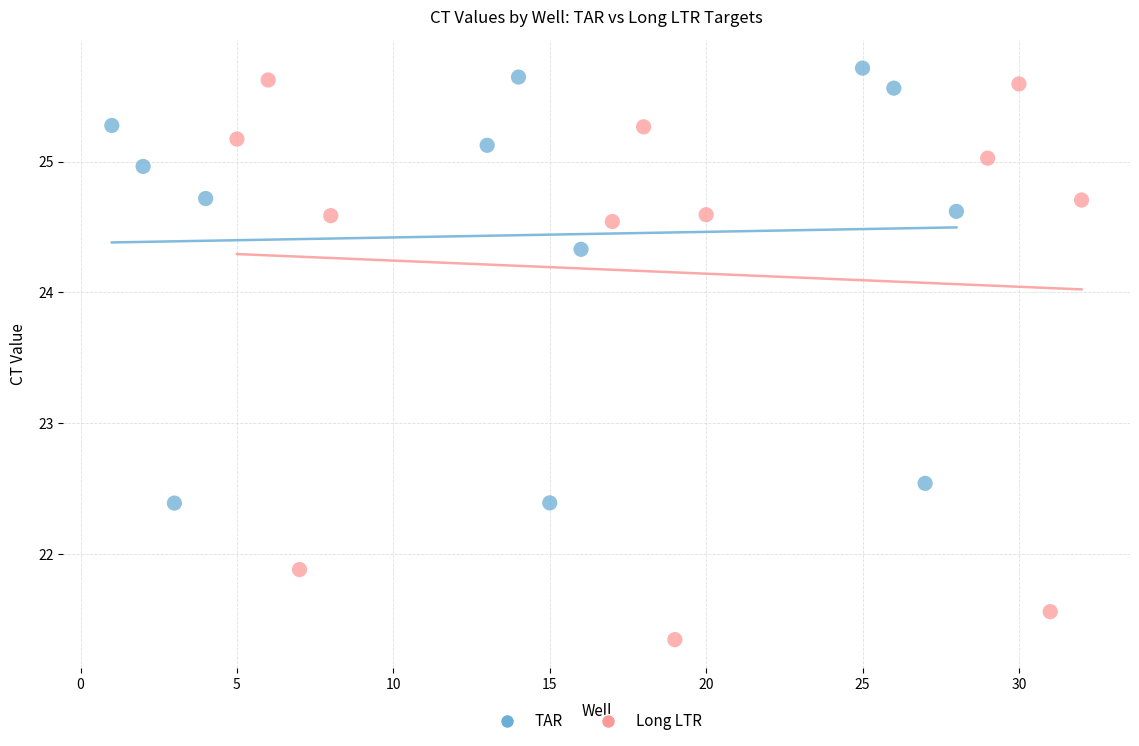

Which series has the widest spread of Y values?

Long LTR